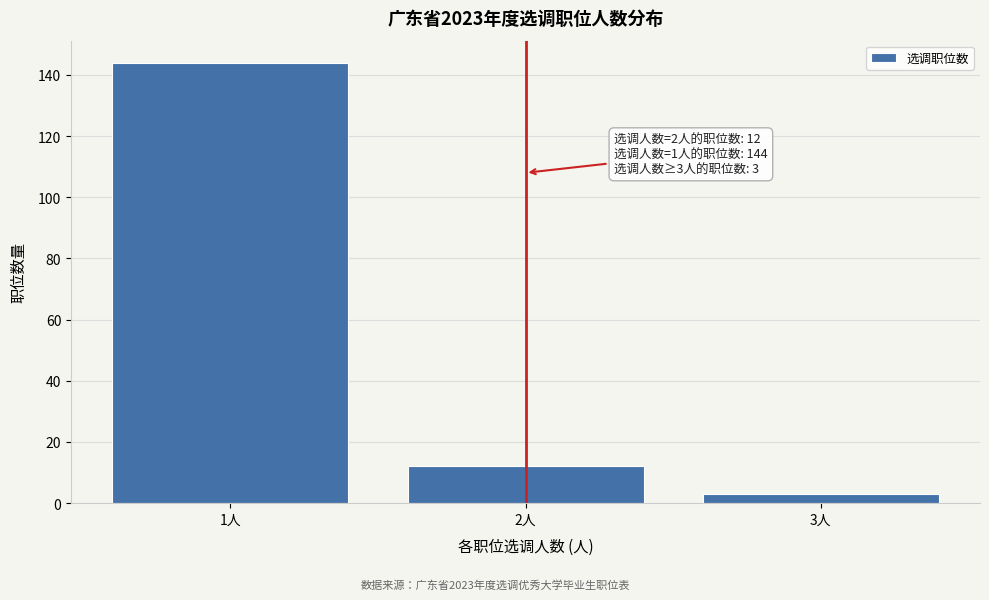

Reading right to left, list all the values displayed in this chart.

3人=3	2人=12	1人=144